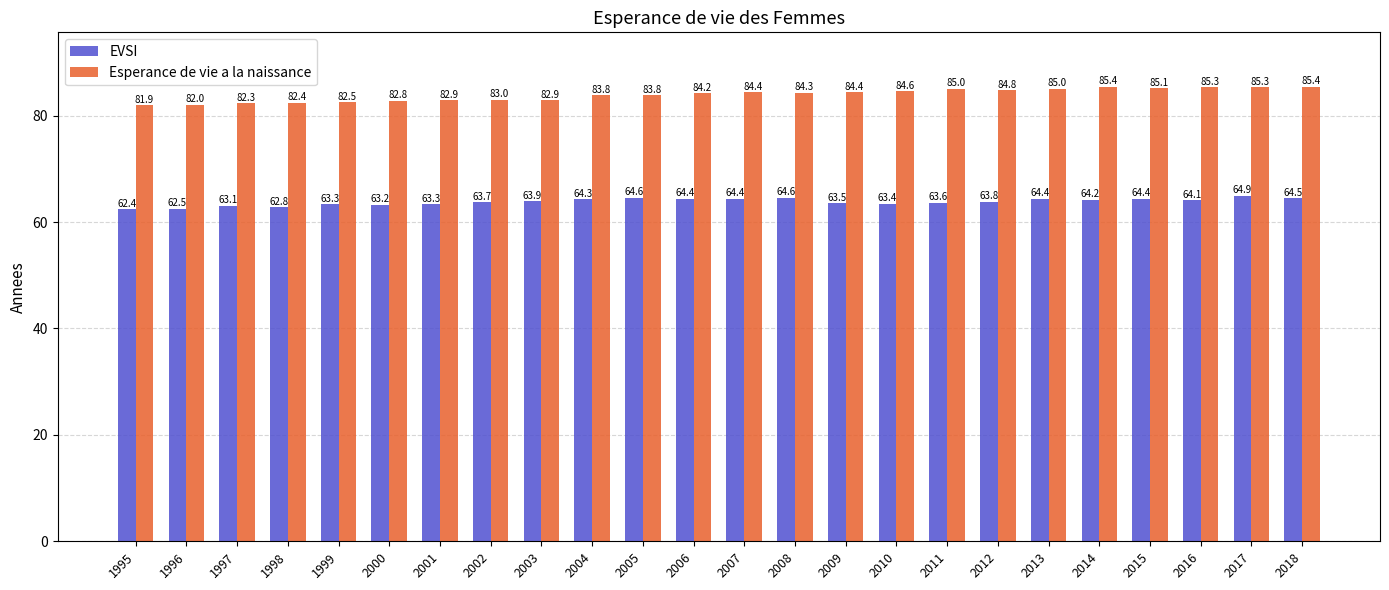

Are the bars horizontal?

No